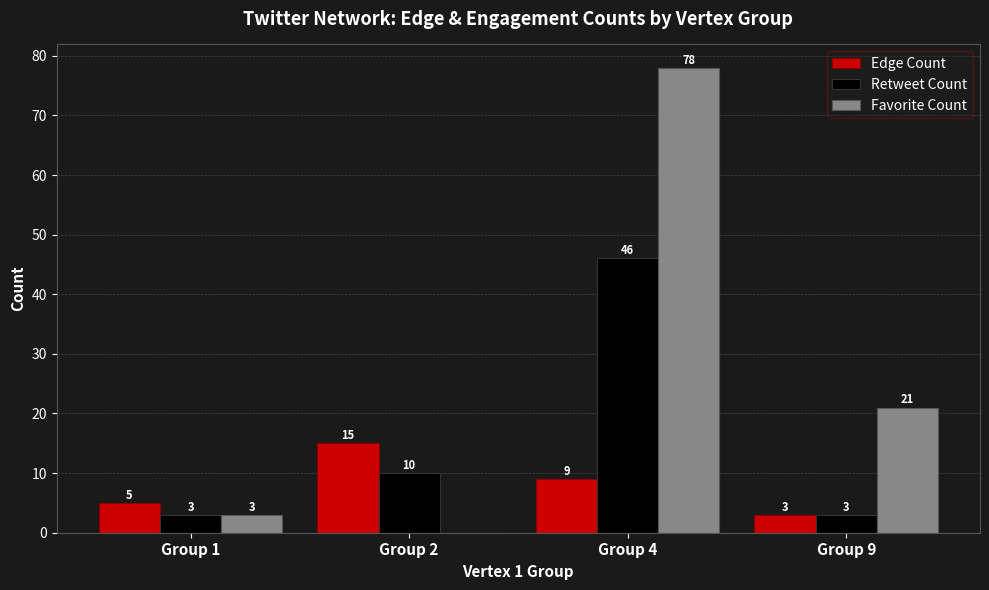

How many distinct data groups are displayed?

3